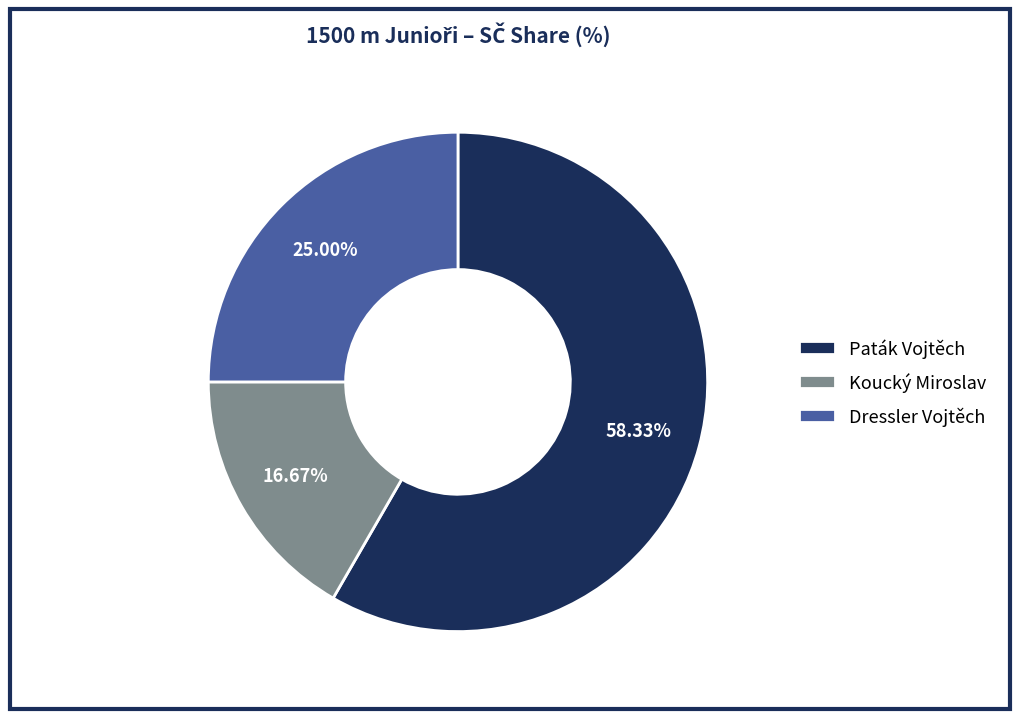

What percentage is the Paták Vojtěch slice, to the nearest percent?

58%